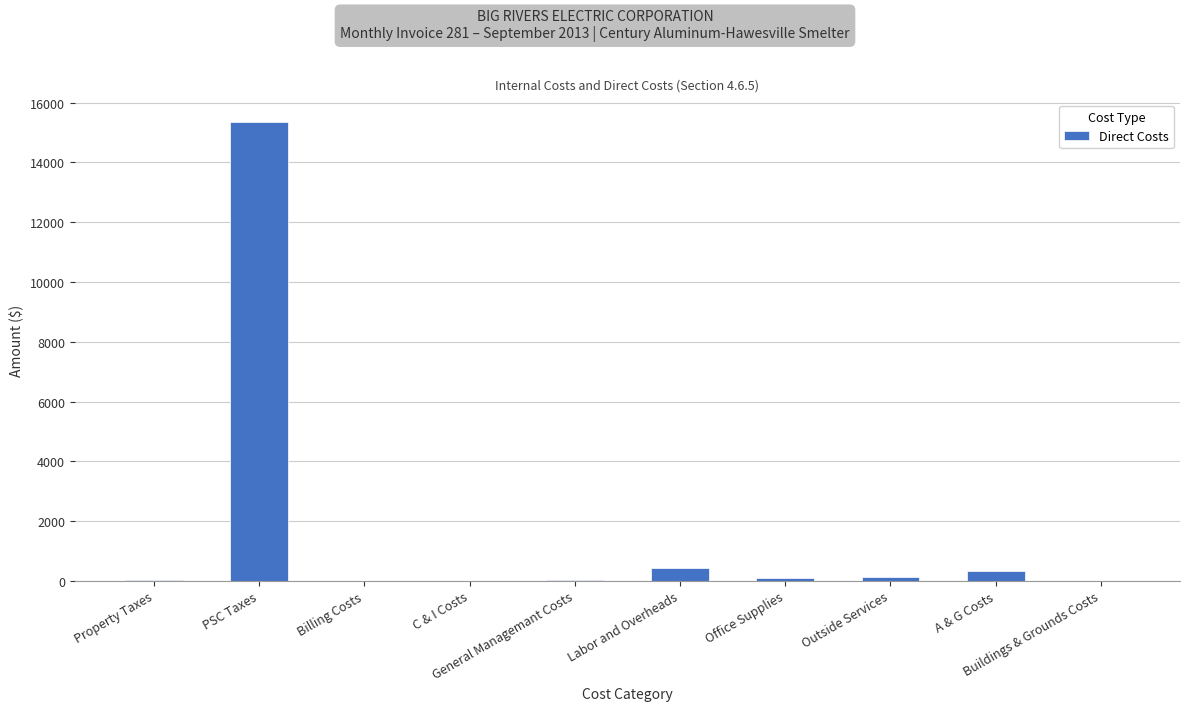

What is the maximum value shown in the chart?

15340.3